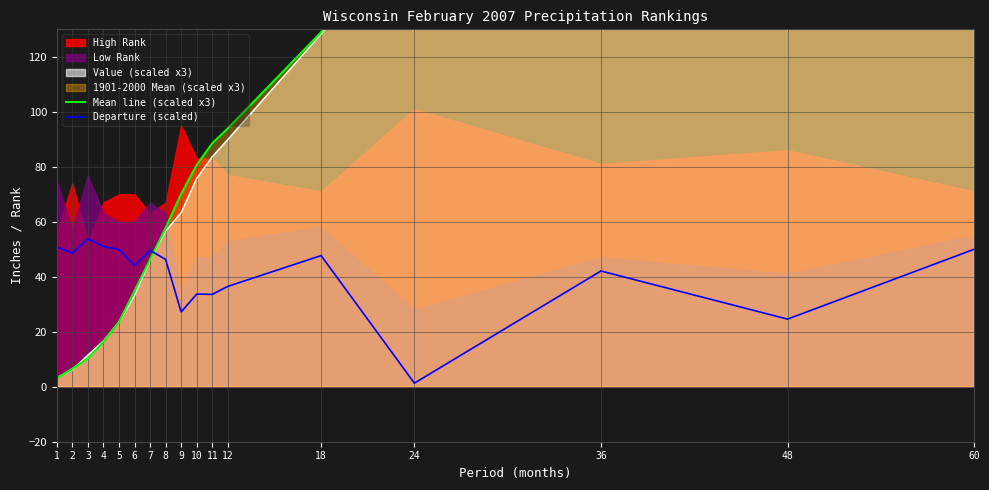

Reading left to right, what are all the values shown in this chart?

Mean line (scaled x3): 3.1	6.5	10.3	16.3	23.6	34.9	46.3	57.8	70.1	80.7	88.6	94.0	128.9	187.9	281.7	375.4	469.2
Departure (scaled): 50.8	48.6	53.8	51.0	49.9	44.1	49.6	46.3	27.2	33.7	33.6	36.5	47.7	1.3	42.1	24.6	50.0